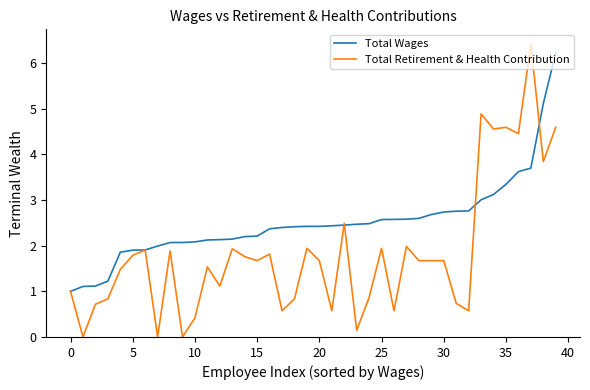

List the series in order of their overall mean, lowest first.

Total Retirement & Health Contribution, Total Wages